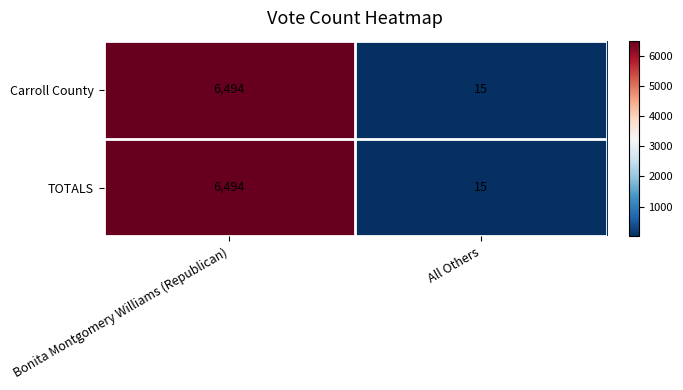

Where is Carroll County nearest to the value 3254?

All Others